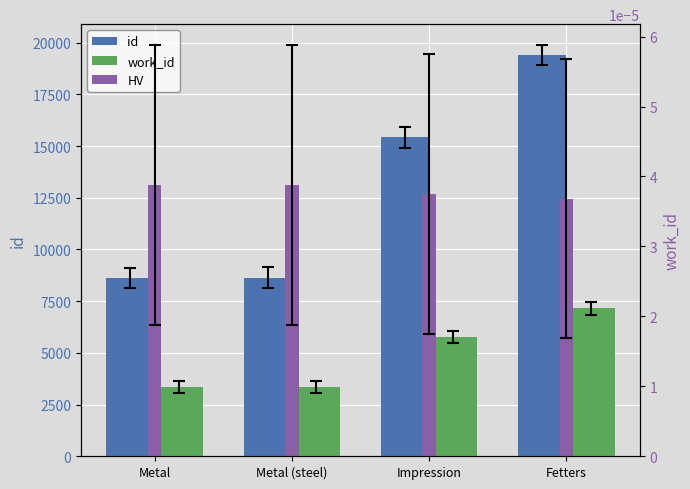

Rank the series at Fetters from highest to lowest value.

id, work_id, HV